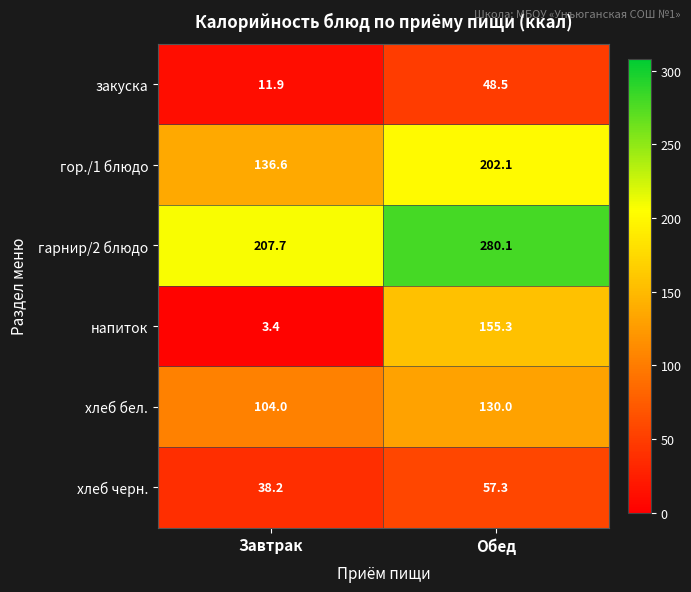

Which series has the largest total across all categories?

гарнир/2 блюдо